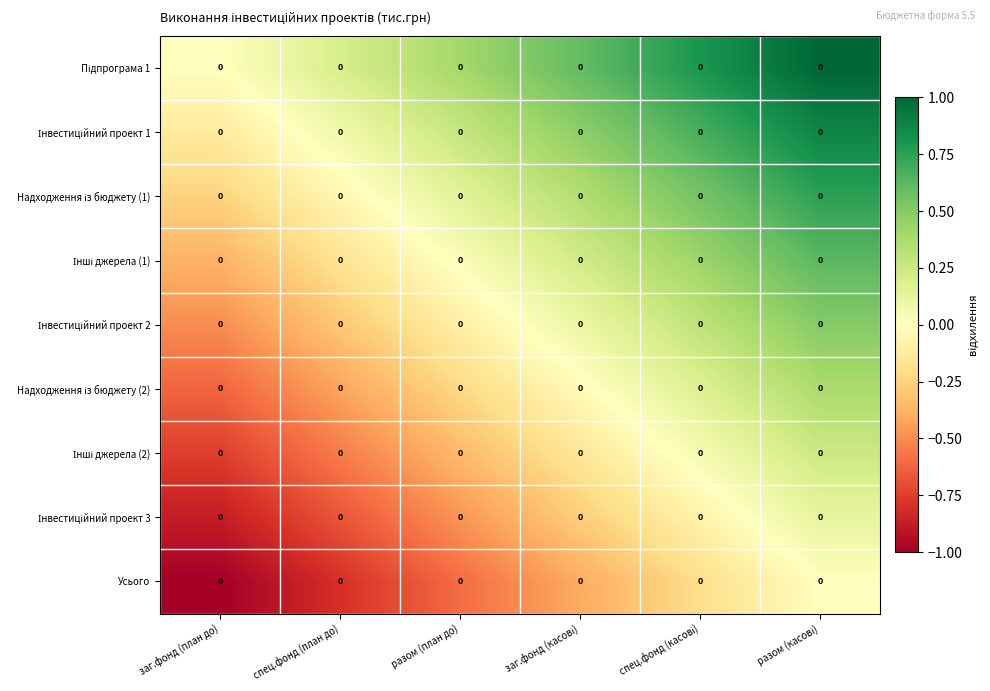

How many positive values does the Підпрограма 1 series have?

5